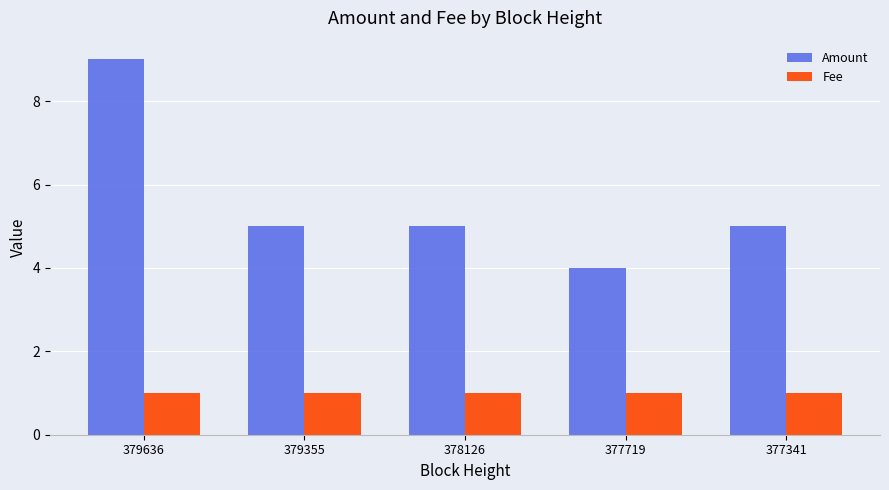

Is the value of Fee at 378126 greater than the value of Amount at 377719?

No